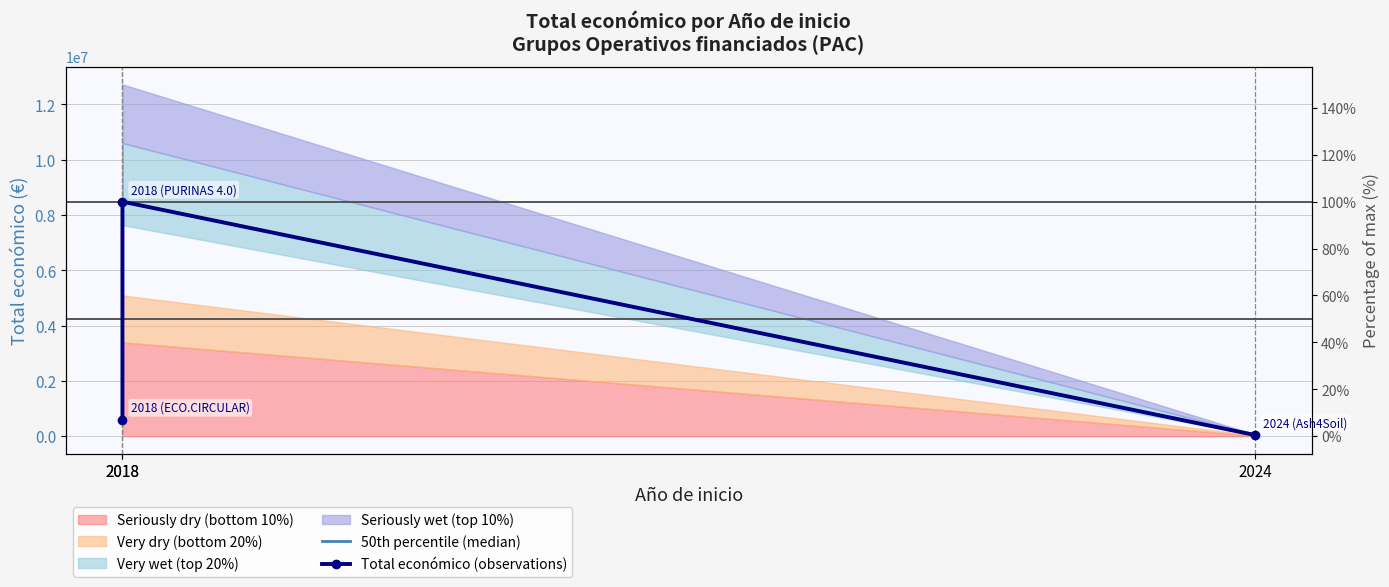

Rank the series by their maximum value, from highest to lowest.

50th percentile (median), Total económico (observations)